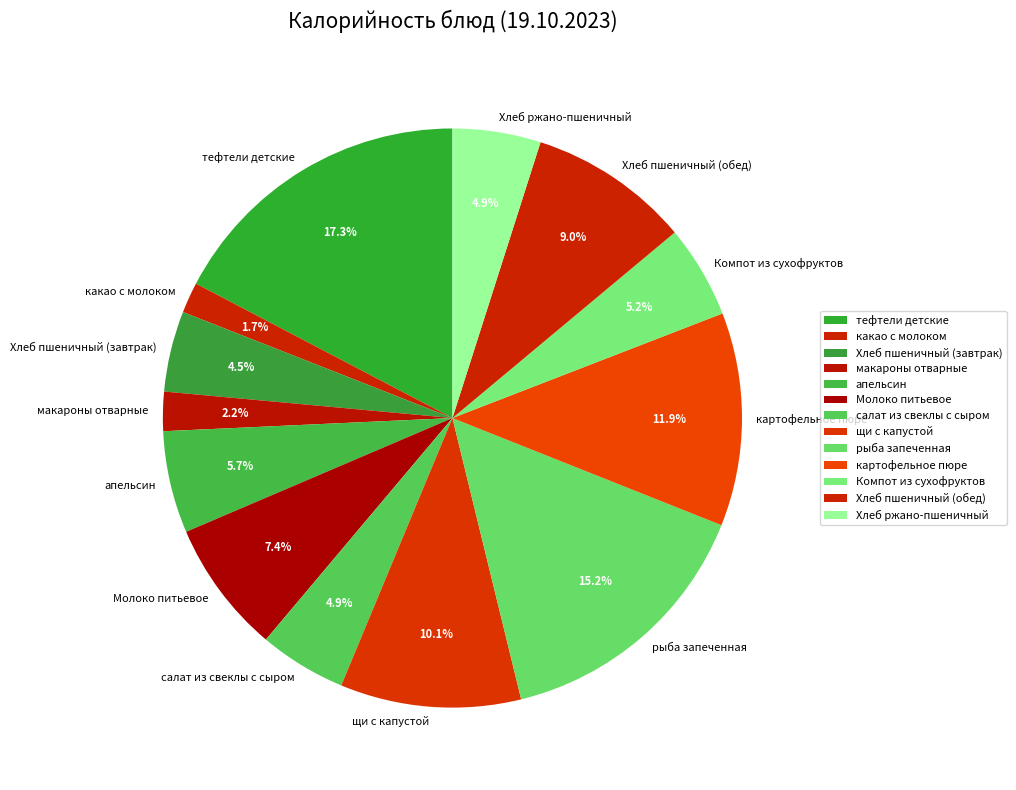

To the nearest percent, what is the combined percentage of щи с капустой and какао с молоком?

12%